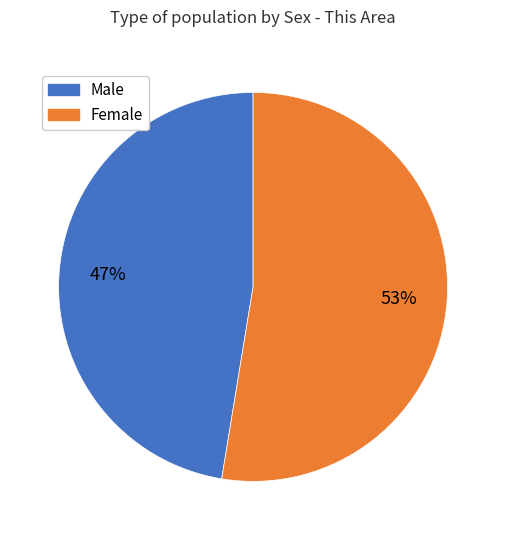

Do Male and Female together represent more than half of the pie?

Yes